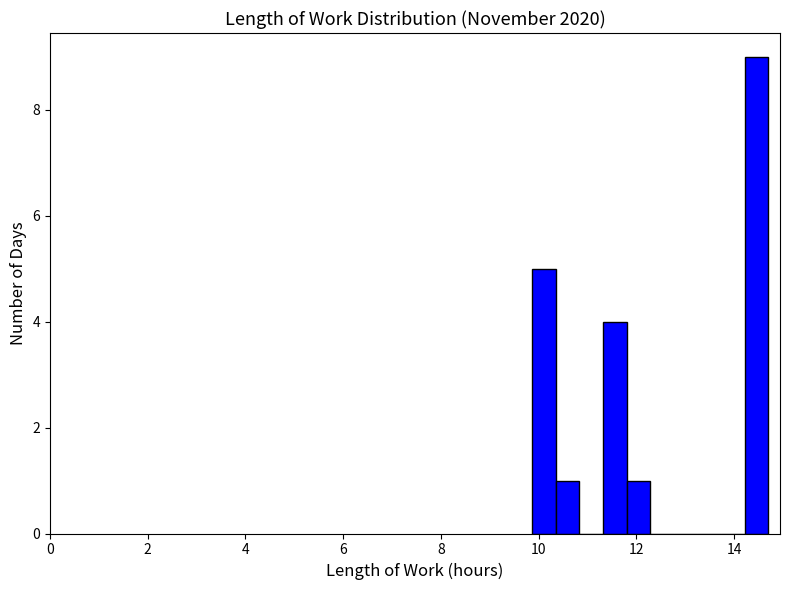

Read against the x-axis, roughly where is the centre of the tallest bar?

14.4